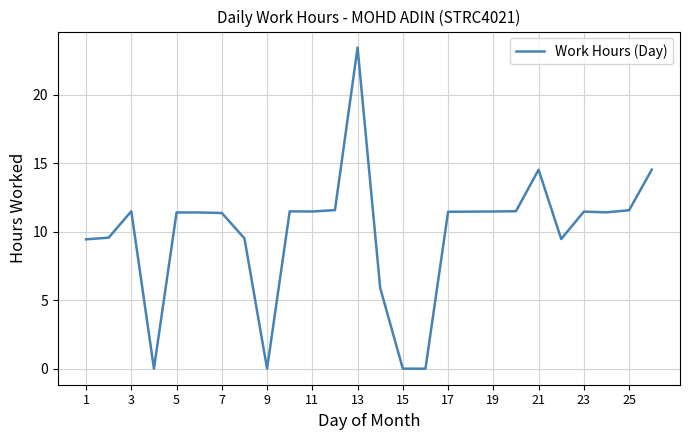

What is the difference between the maximum and minimum values?

23.4